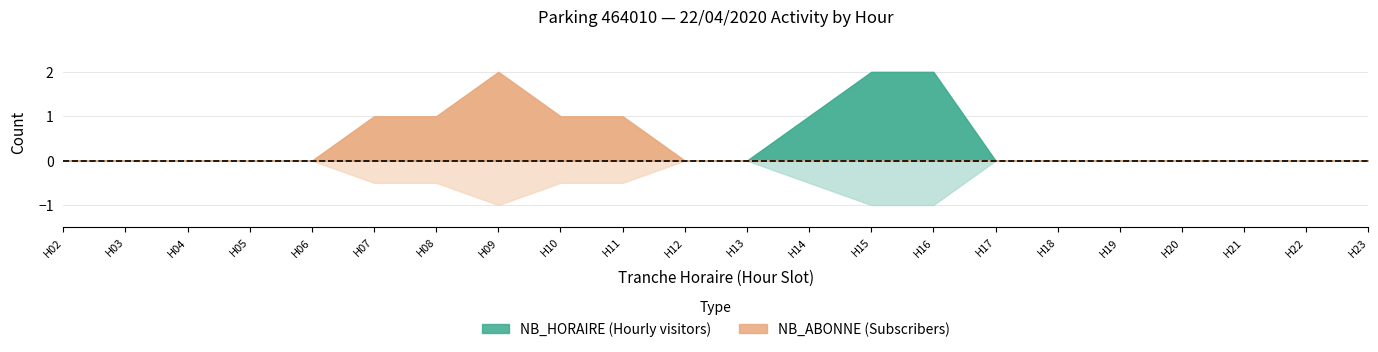

True or false: NB_ABONNE and NB_HORAIRE intersect in this chart.

False